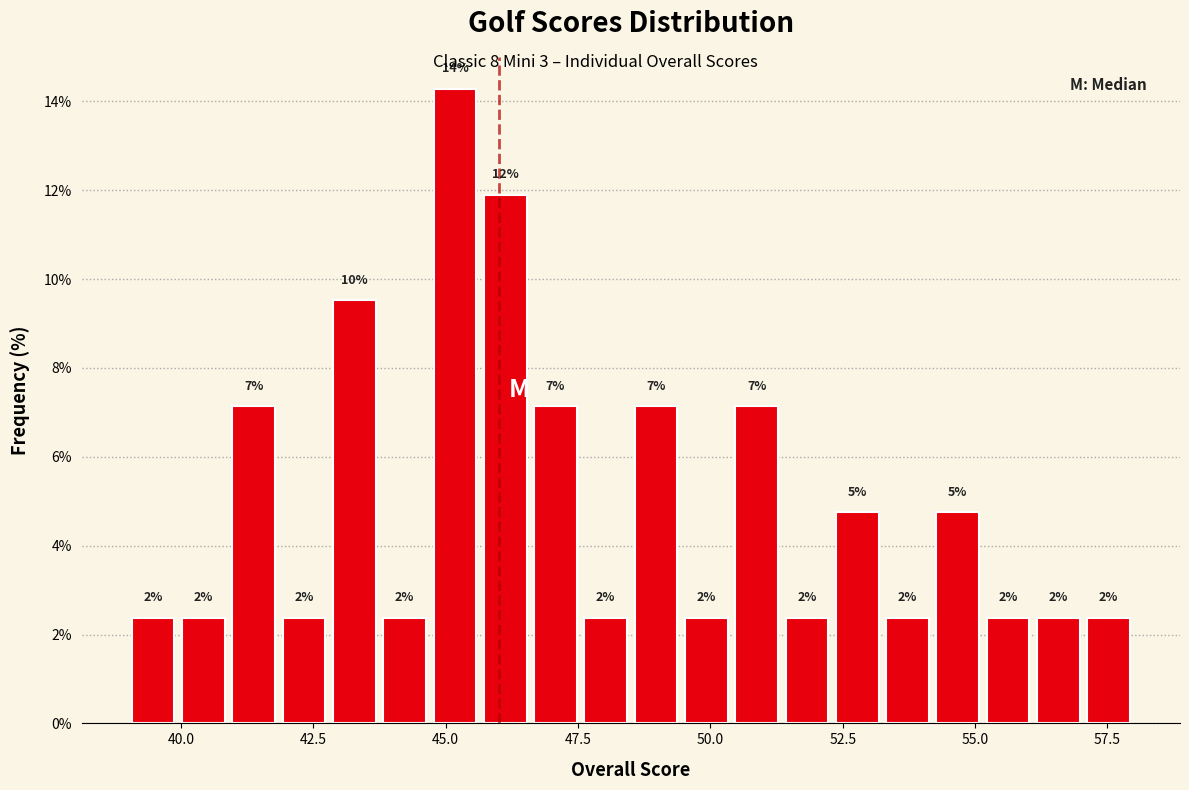

Read against the x-axis, roughly where is the centre of the tallest bar?

45.0